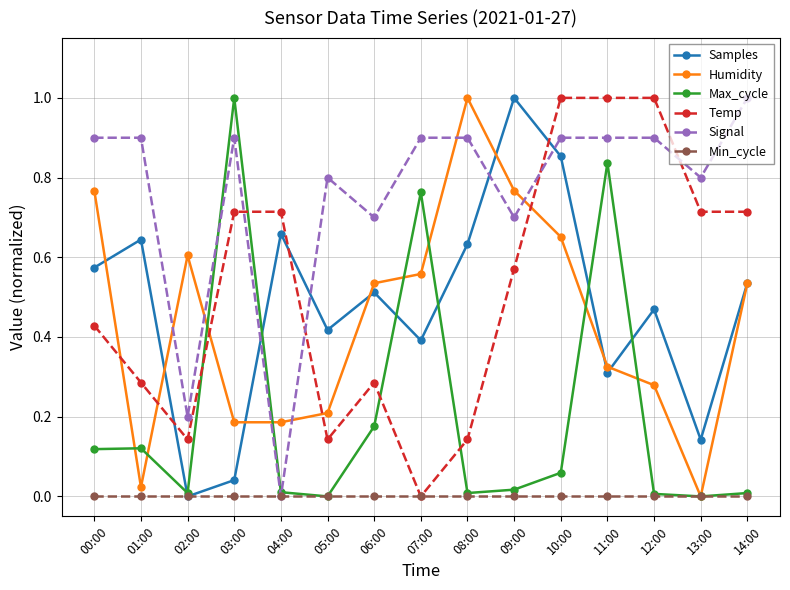

What is the label of the 8th point from the left?

07:00